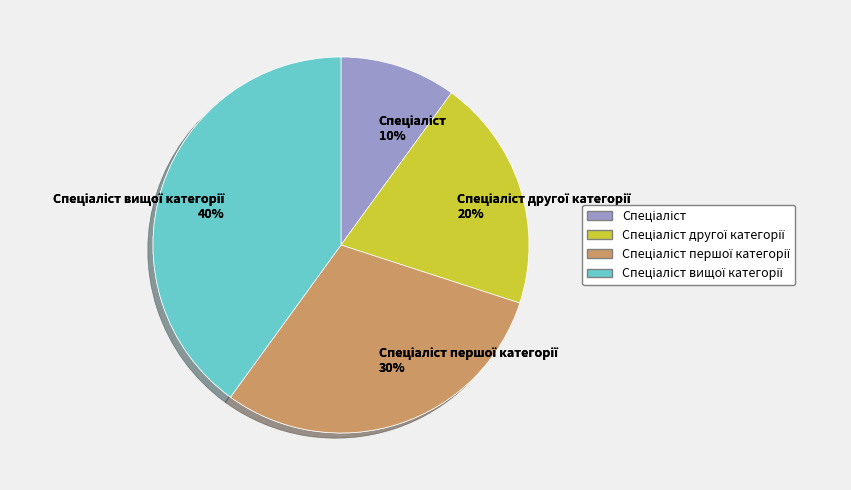

Does Спеціаліст account for over 50% of the chart?

No